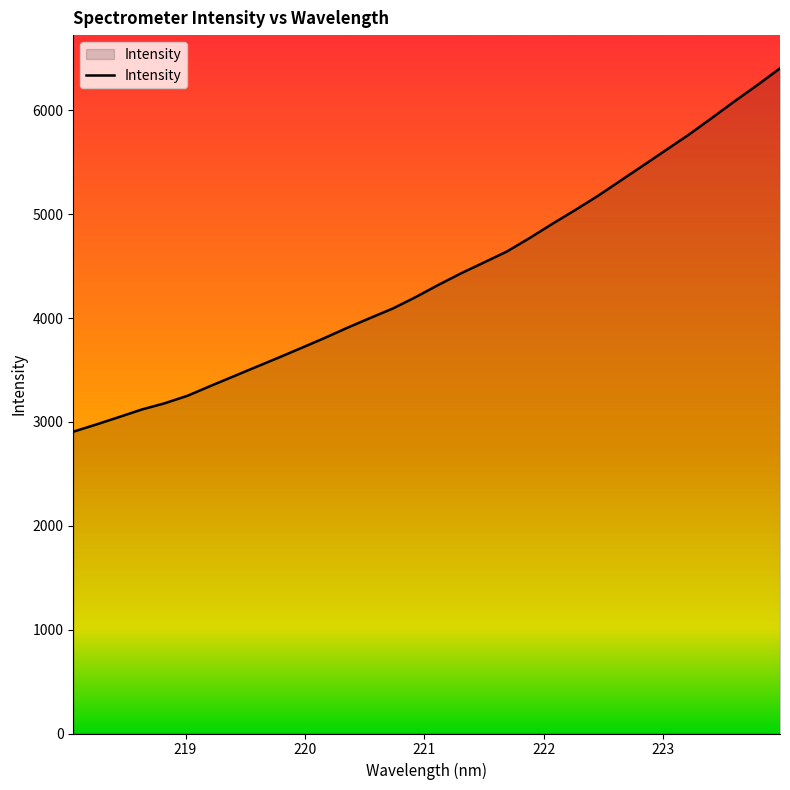

How many values exceed 4318?

16